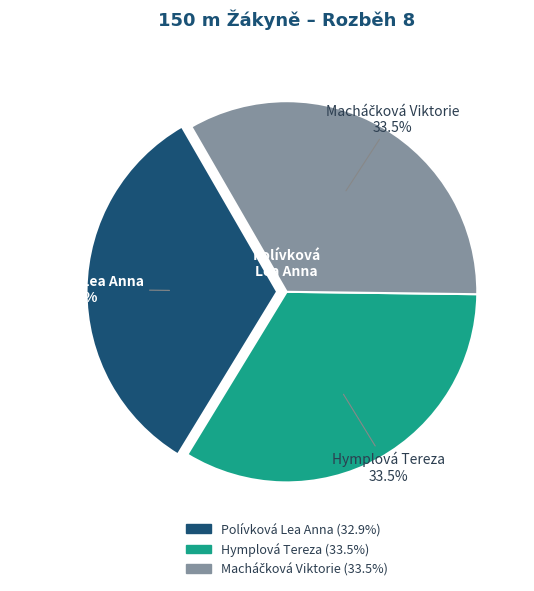

To the nearest percent, what is the difference between the Hymplová Tereza and Polívková Lea Anna slice percentages?

1%